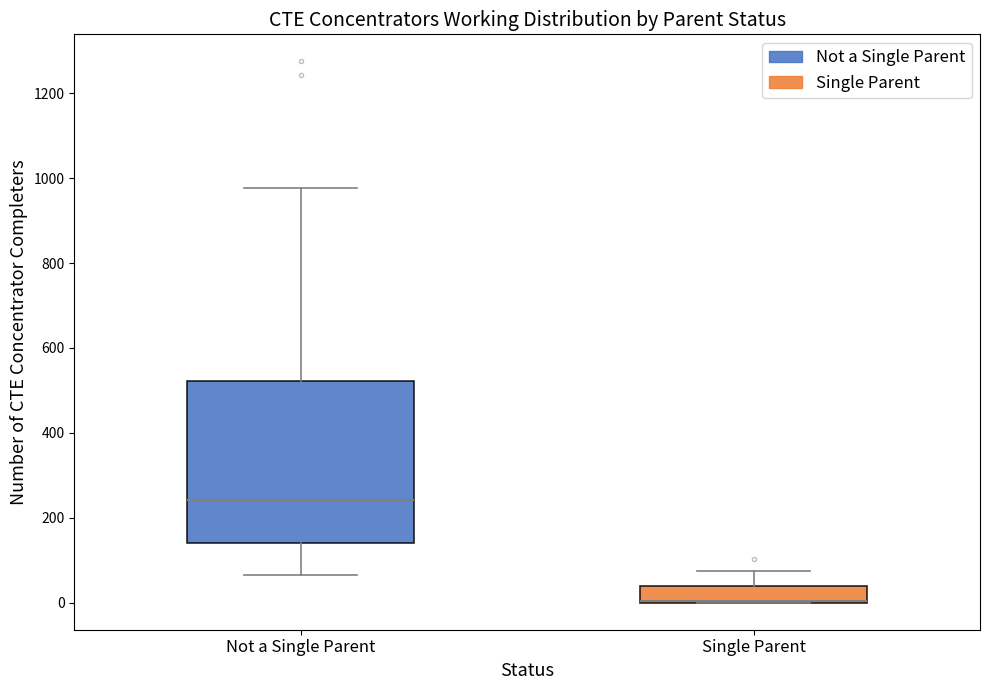

Where does the median line of the box for Not a Single Parent sit on the y-axis? The values are not printed on the chart, so give them approximately, as read against the axis.

240